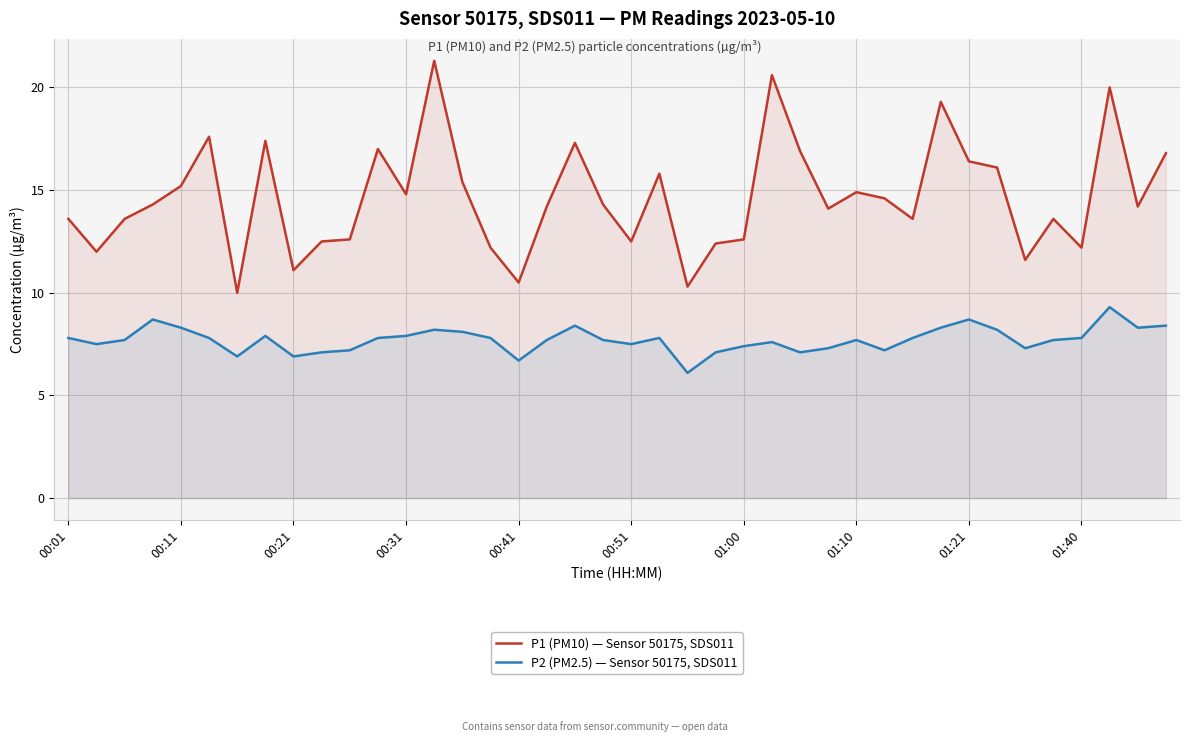

True or false: P2 (PM2.5) — Sensor 50175, SDS011 and P1 (PM10) — Sensor 50175, SDS011 intersect in this chart.

False